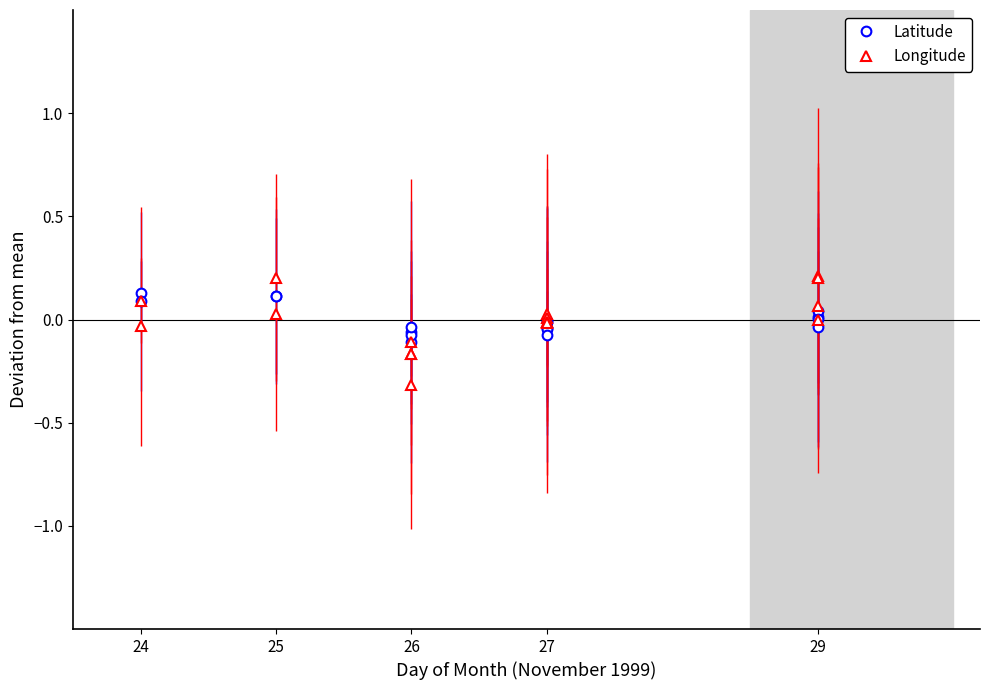

Reading left to right, what are all the values shown in this chart?

Latitude: 0.1	0.1	0.1	0.1	-0.1	-0.1	-0.1	-0.0	-0.0	-0.0	-0.0	-0.0	-0.1	-0.0	0.0	0.0	0.0
Longitude: 0.1	-0.0	0.0	0.2	-0.2	-0.3	-0.2	-0.1	-0.0	0.0	0.0	-0.0	-0.0	-0.0	0.1	0.2	0.2